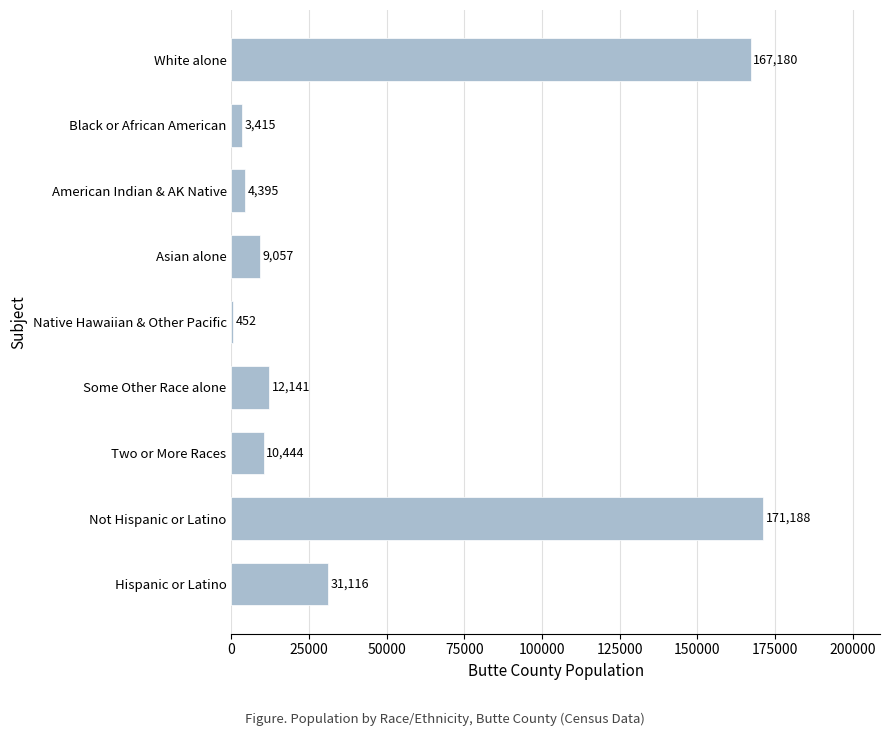

Reading top to bottom, list all the values displayed in this chart.

White alone=167180	Black or African American=3415	American Indian & AK Native=4395	Asian alone=9057	Native Hawaiian & Other Pacific=452	Some Other Race alone=12141	Two or More Races=10444	Not Hispanic or Latino=171188	Hispanic or Latino=31116